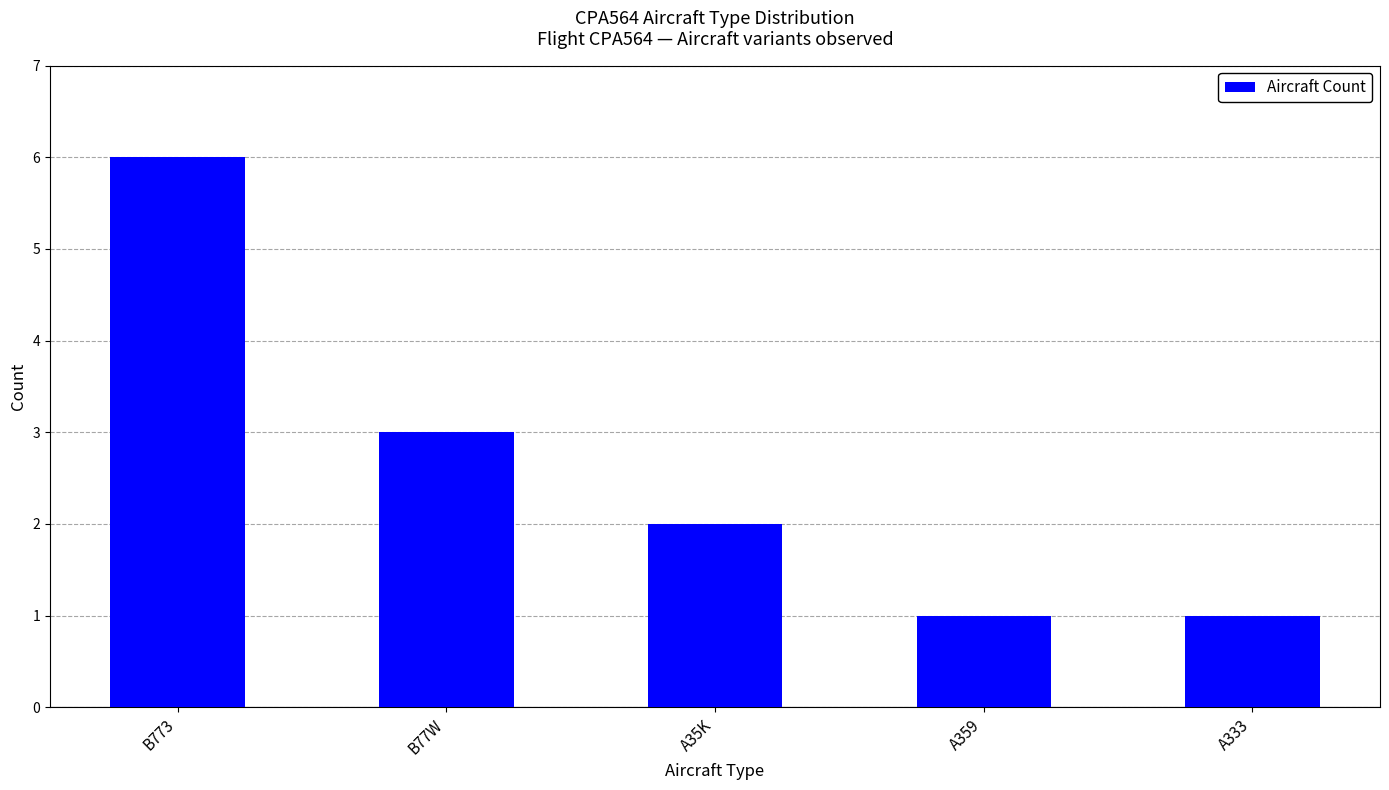

Reading left to right, transcribe all the data shown in this chart.

B773=6	B77W=3	A35K=2	A359=1	A333=1